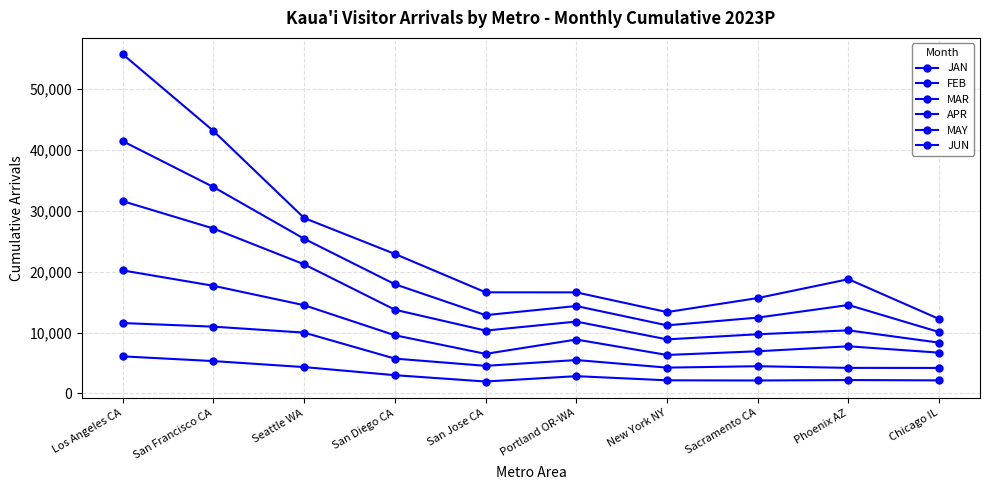

What is the value of the FEB point at the 3rd from the left?

10000.0